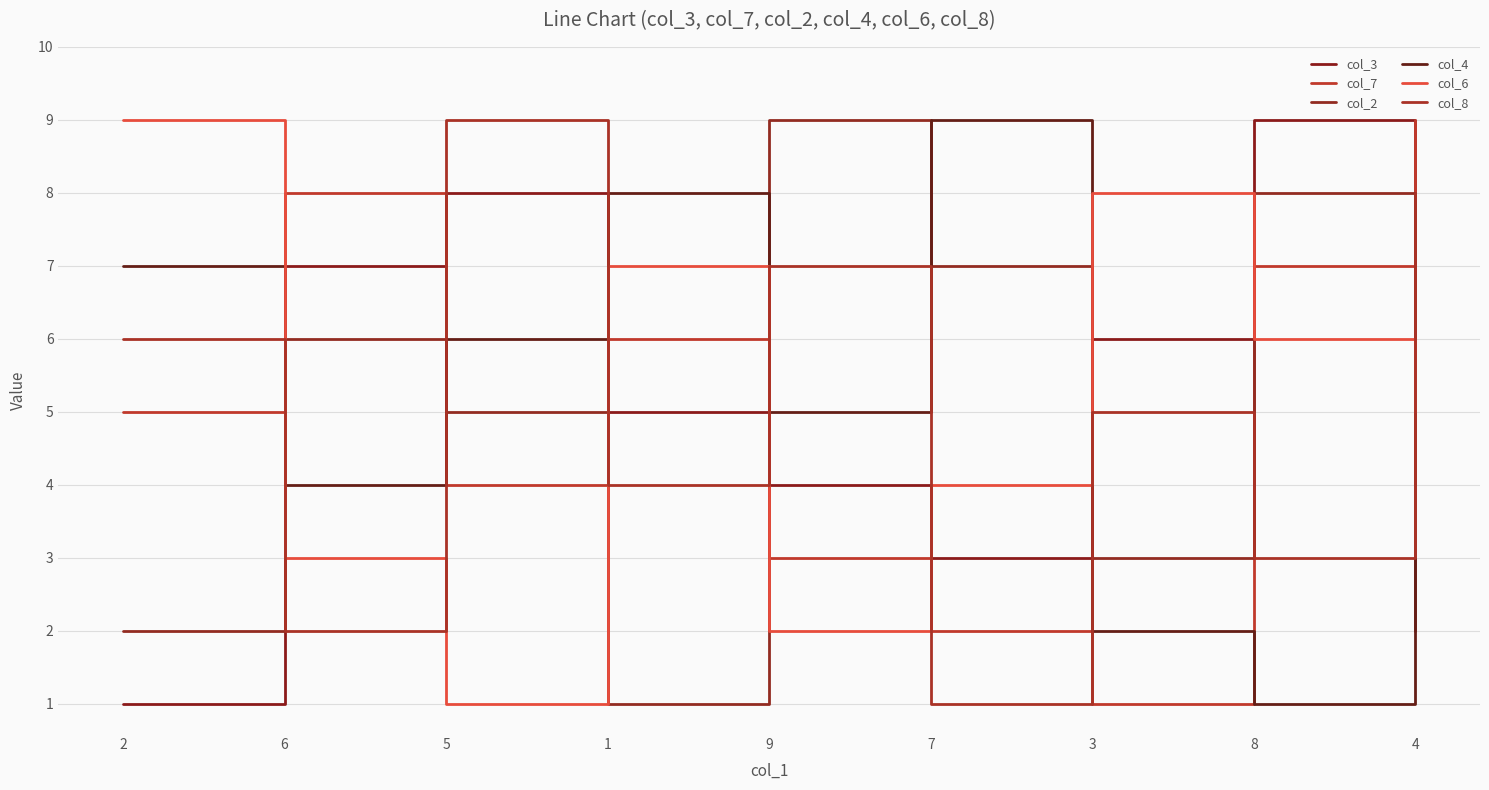

True or false: col_7 has a value of 1 at 5.

False